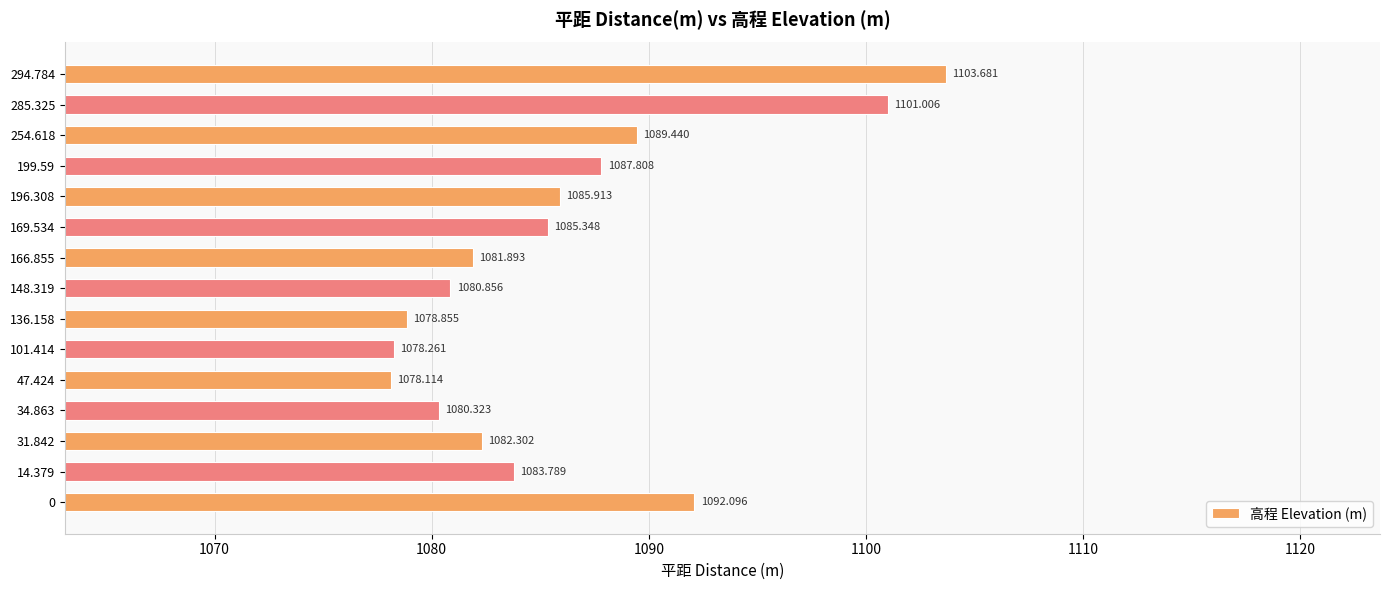

What is the difference between the maximum and minimum values?

25.6